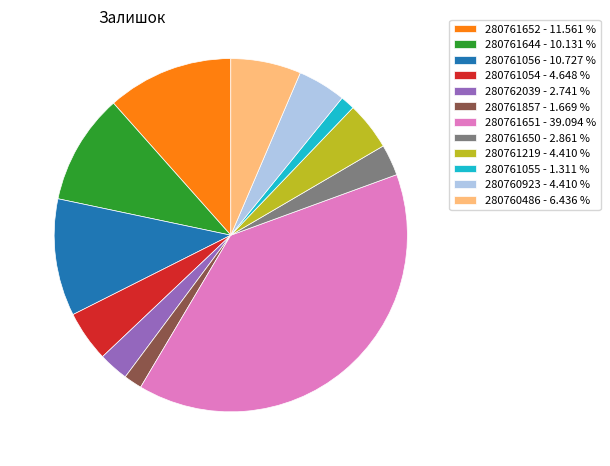

How many slices are in this pie chart?

12